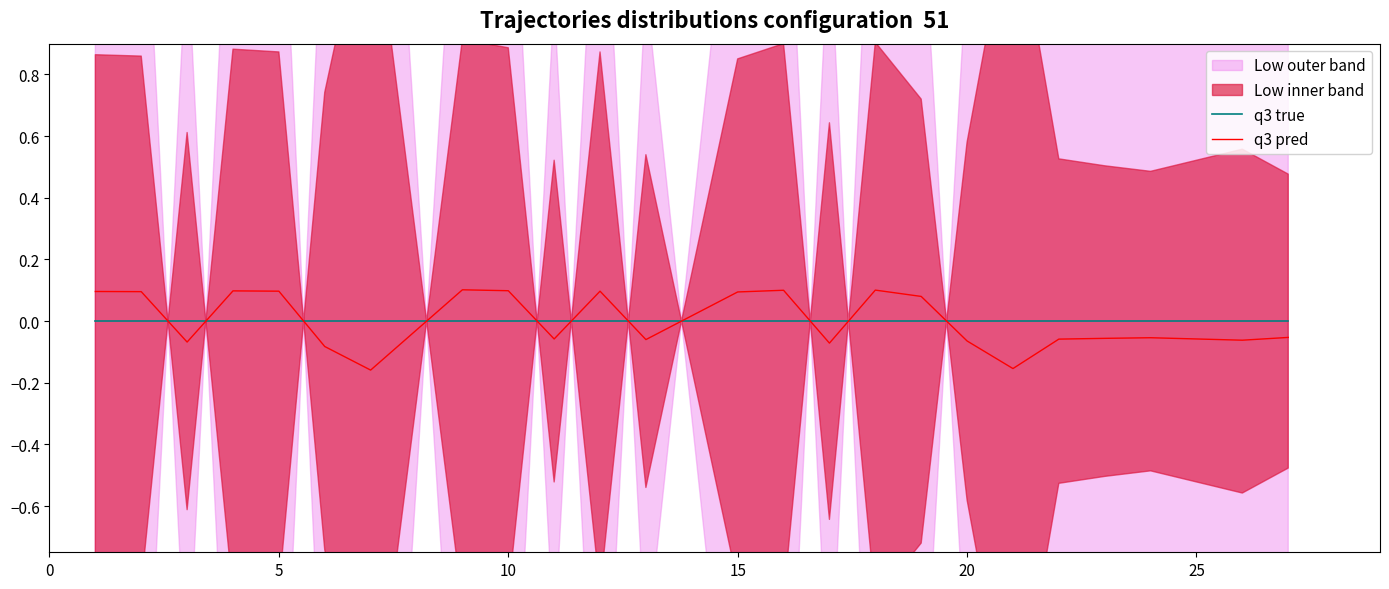

True or false: q3 pred and q3 true cross at least once.

True